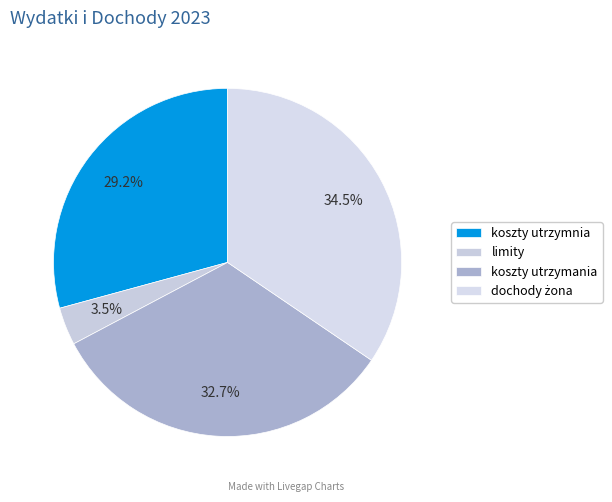

What percentage is NOT represented by limity?

96.5%